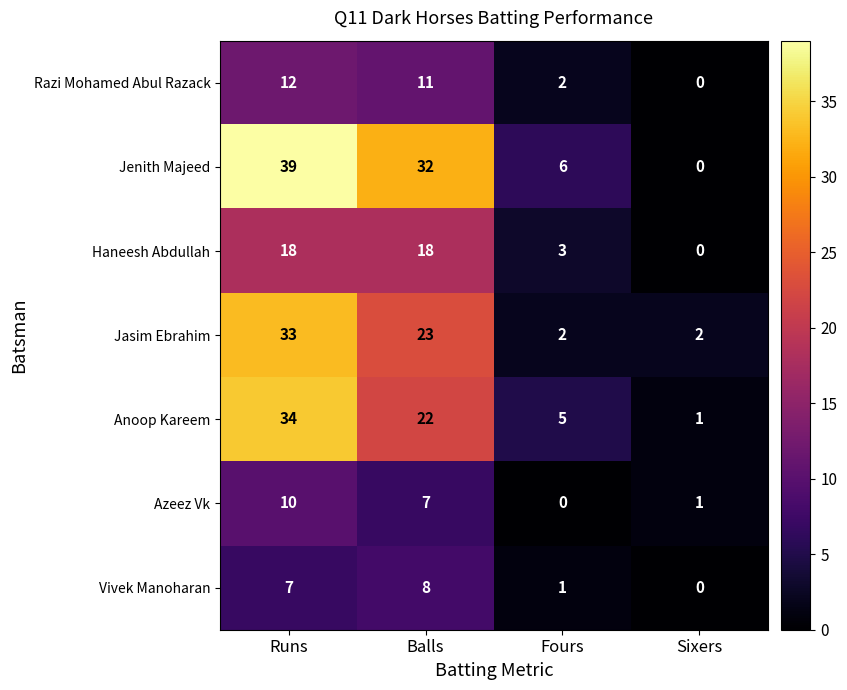

Read the Razi Mohamed Abul Razack value at Runs.

12